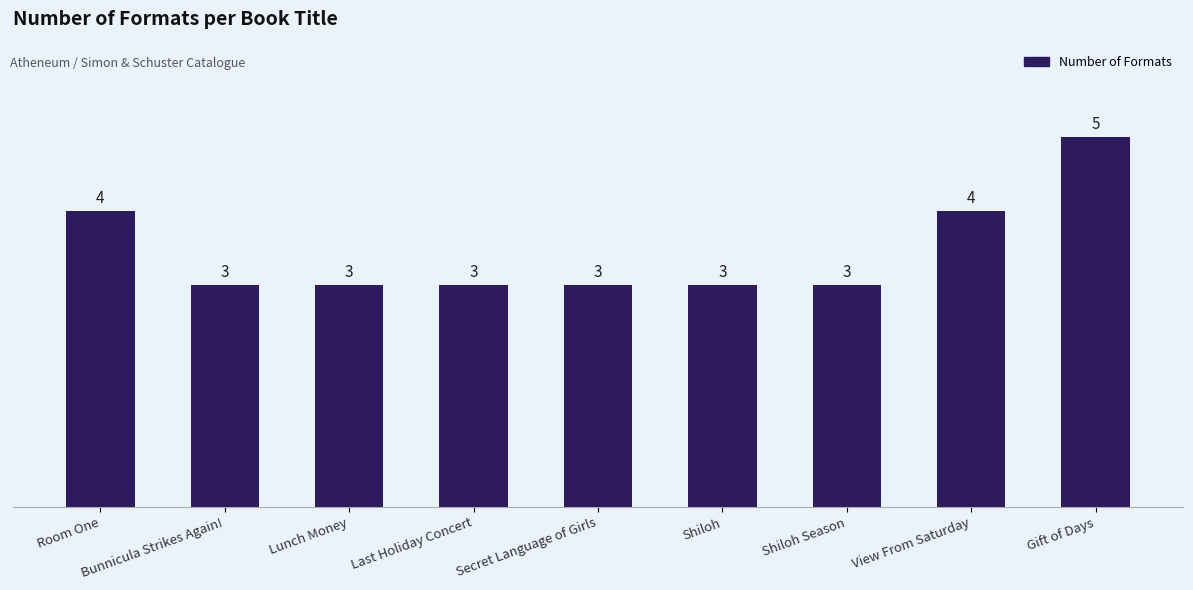

What position from the left is Secret Language of Girls?

5